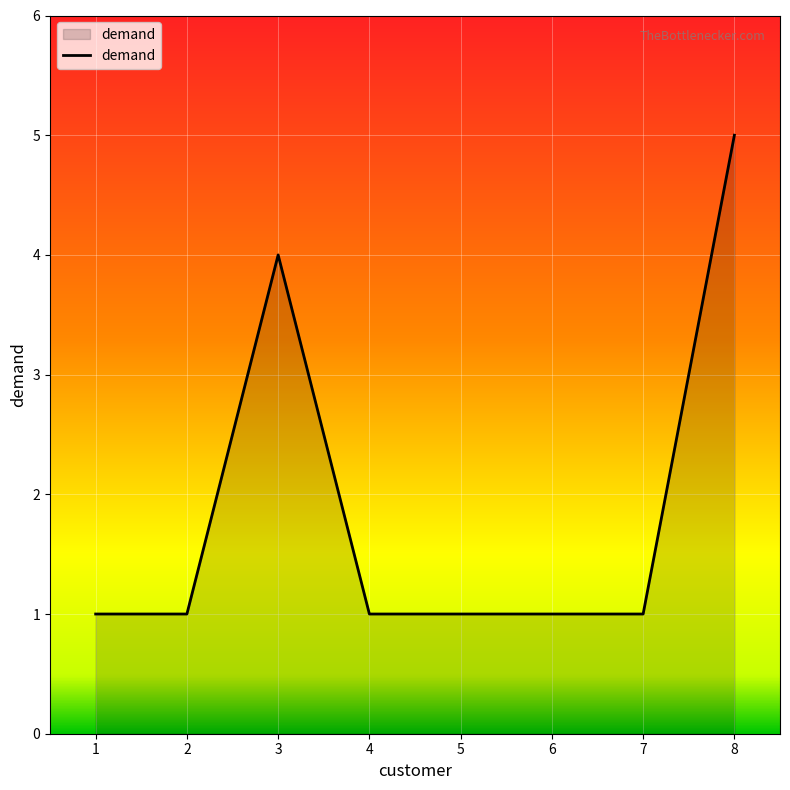

What is the ratio of the value at 7 to the value at 1?

1.0